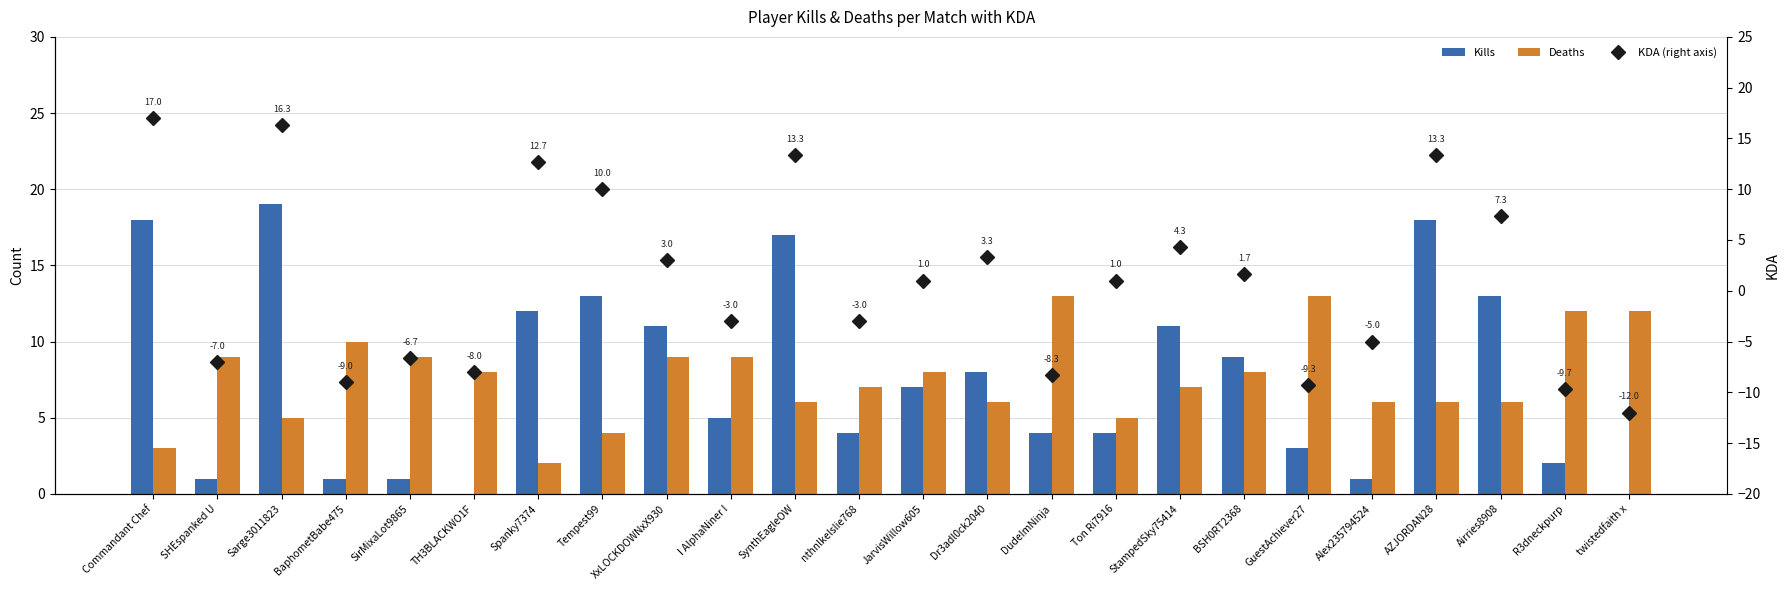

What position from the left is twistedfaith x?

24